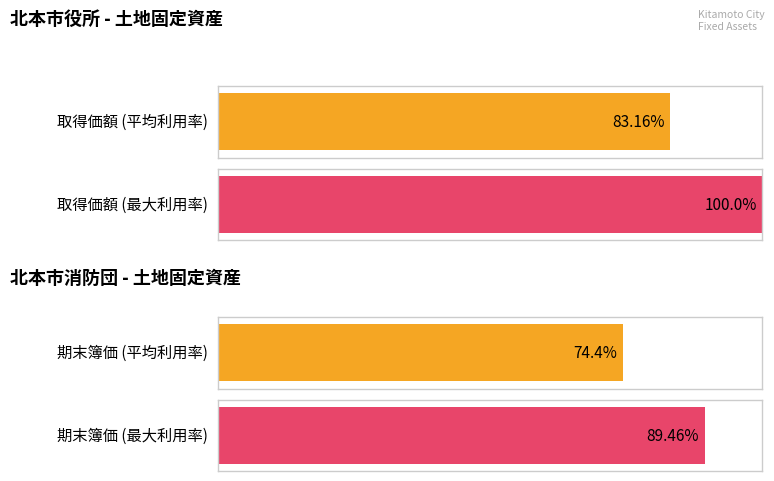

Does the chart contain stacked bars?

No